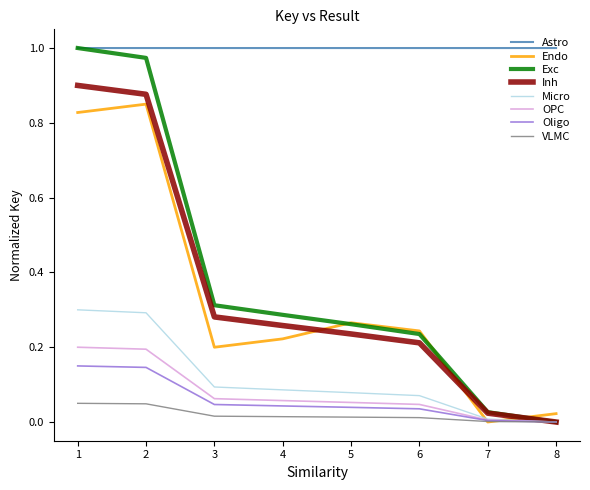

True or false: Astro has a value of 1.0 at 5.

True